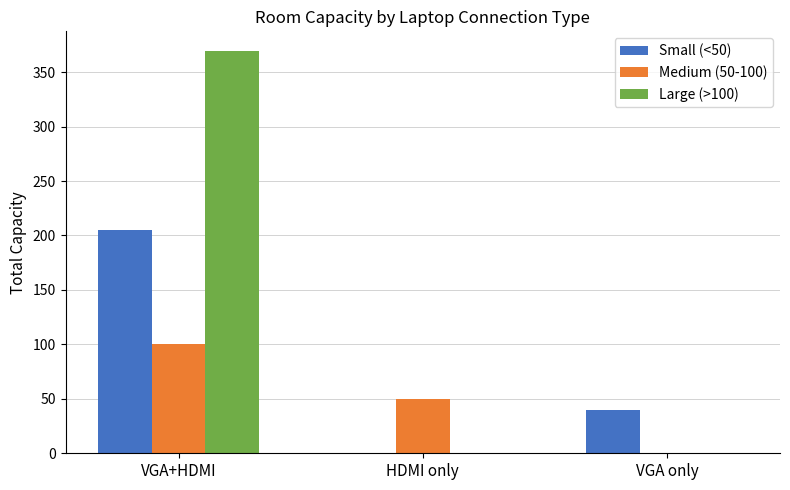

At which label does Large (>100) reach its peak?

VGA+HDMI